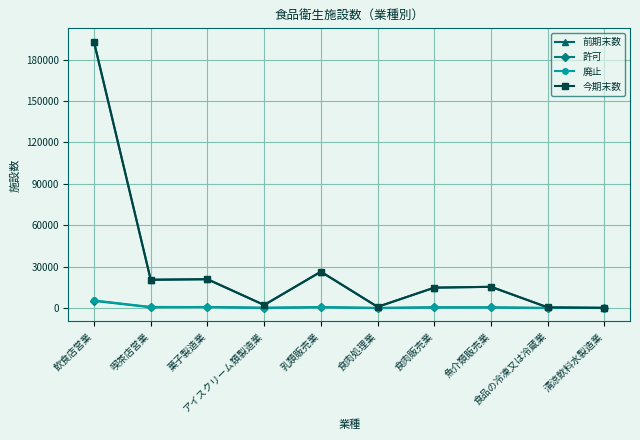

Is this an area chart (filled region under the line)?

No